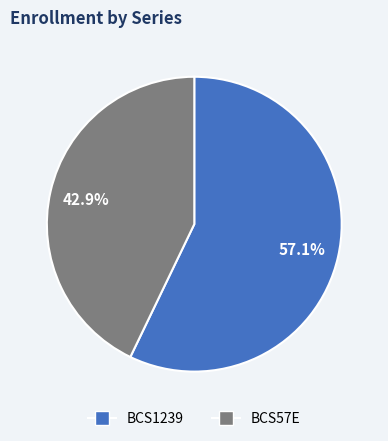

Between BCS1239 and BCS57E, which is larger?

BCS1239